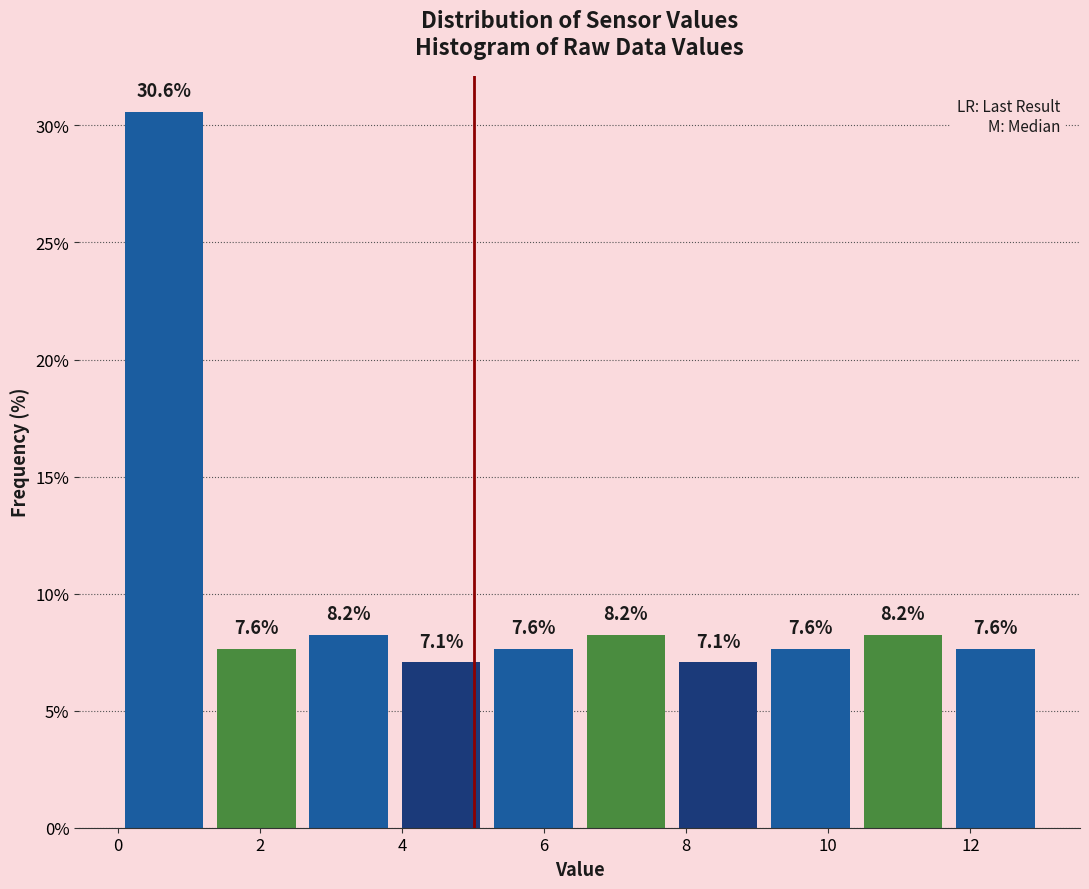

Reading left to right, list every bar in this chart as the range it spans on the x-axis followed by its height. The bar edges are not printed on the chart, so give them approximately, as read against the axis.

0.0 to 1.3: 30.6
1.3 to 2.6: 7.6
2.6 to 3.9: 8.2
3.9 to 5.2: 7.1
5.2 to 6.5: 7.6
6.5 to 7.8: 8.2
7.8 to 9.1: 7.1
9.1 to 10.4: 7.6
10.4 to 11.7: 8.2
11.7 to 13.0: 7.6